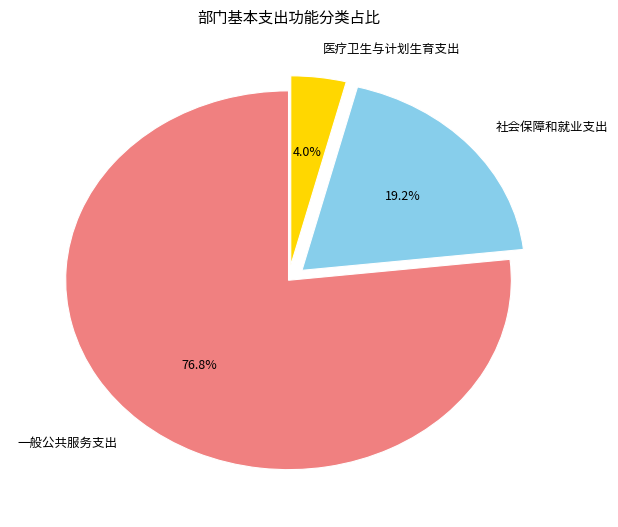

What percentage do 医疗卫生与计划生育支出 and 一般公共服务支出 together represent?

80.8%